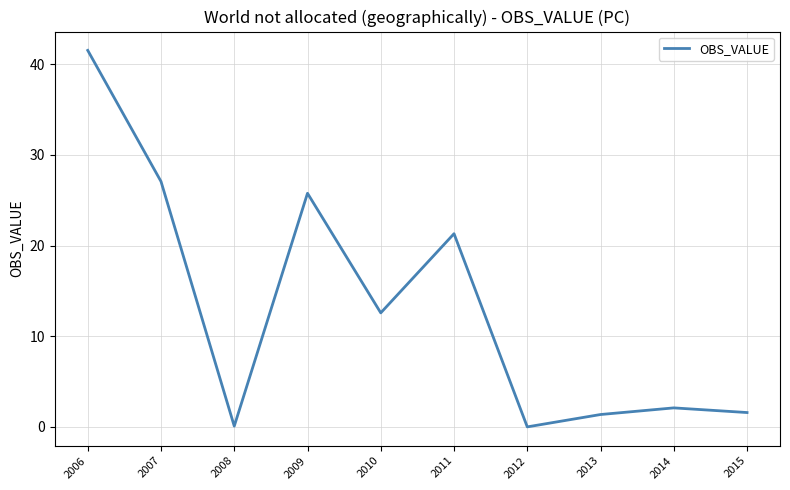

What is the change in value from 2010 to 2013?

-11.2